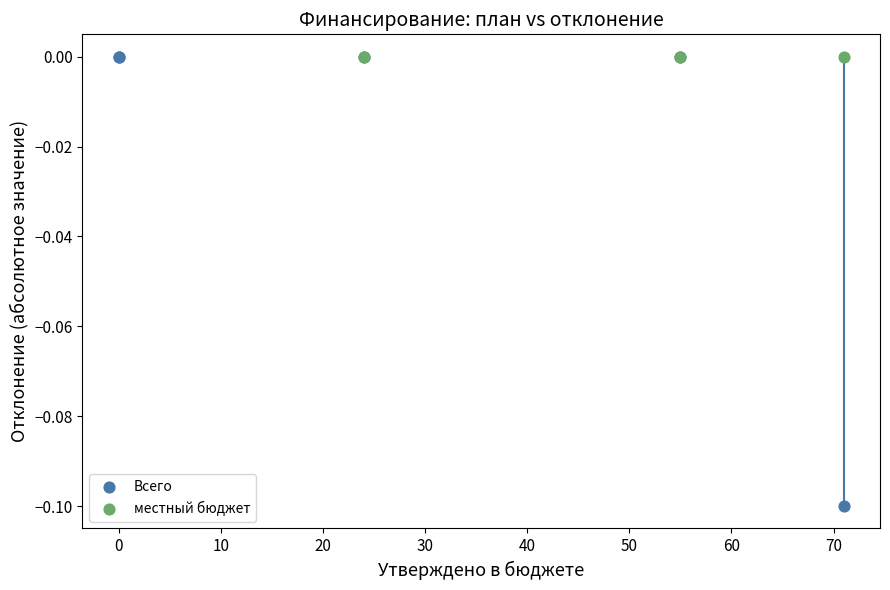

Which series reaches the minimum Y coordinate?

Всего